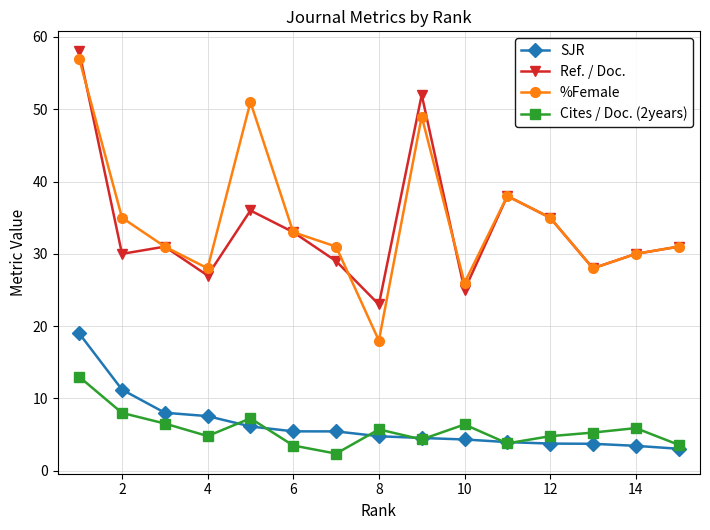

True or false: SJR and %Female cross at least once.

False